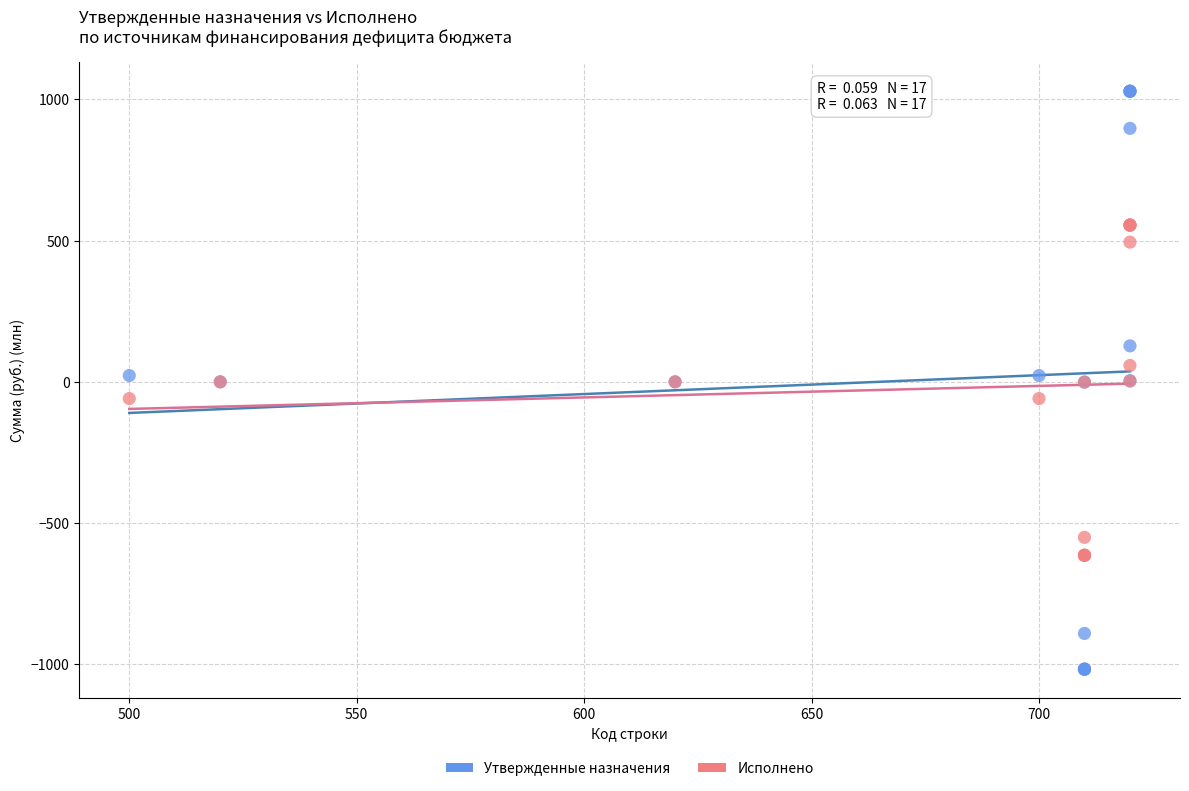

Which series has the widest spread of Y values?

Утвержденные назначения